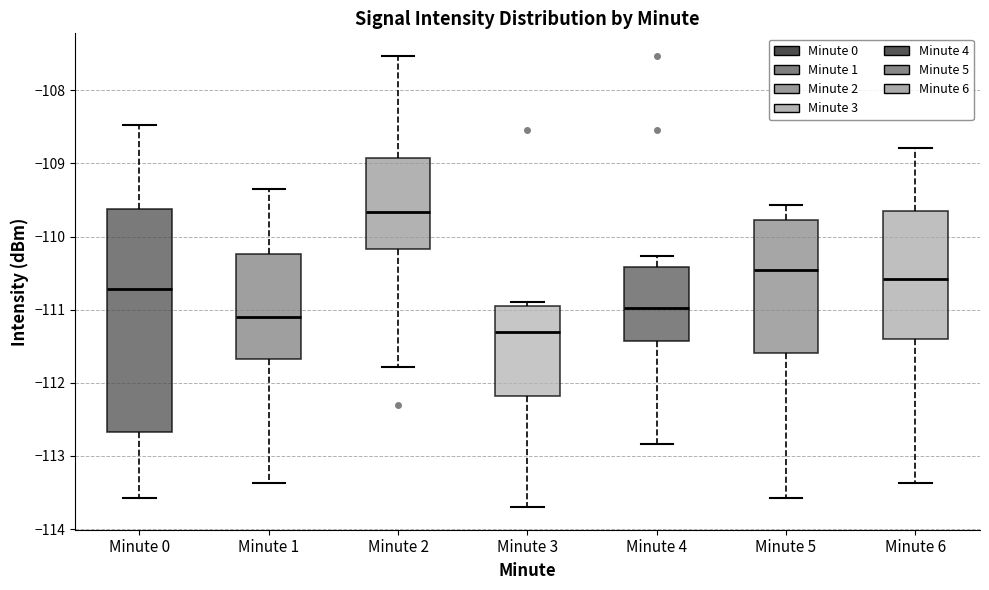

Comparing the boxes themselves (not the whiskers), which one is the tallest?

Minute 0